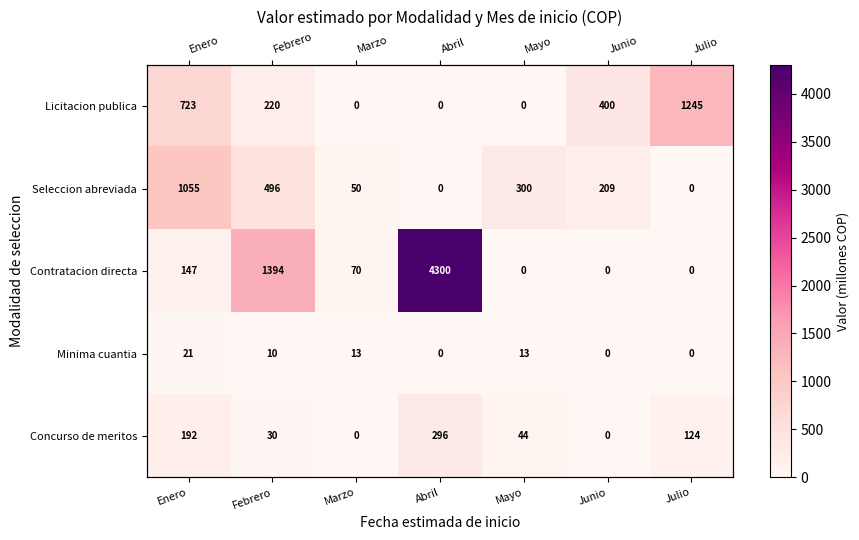

The Contratacion directa series shows -2257.5 at Mayo. True or false?

False